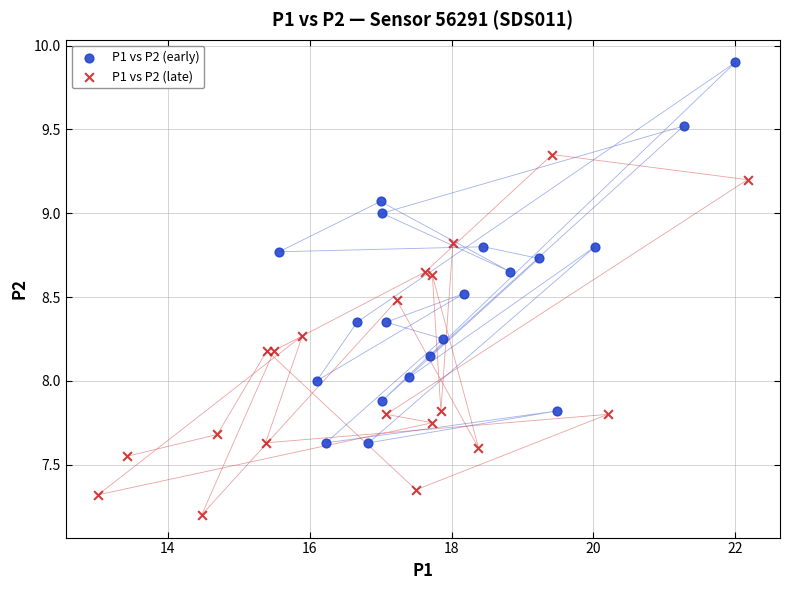

What are all the series names shown in the legend?

P1 vs P2 (early), P1 vs P2 (late)